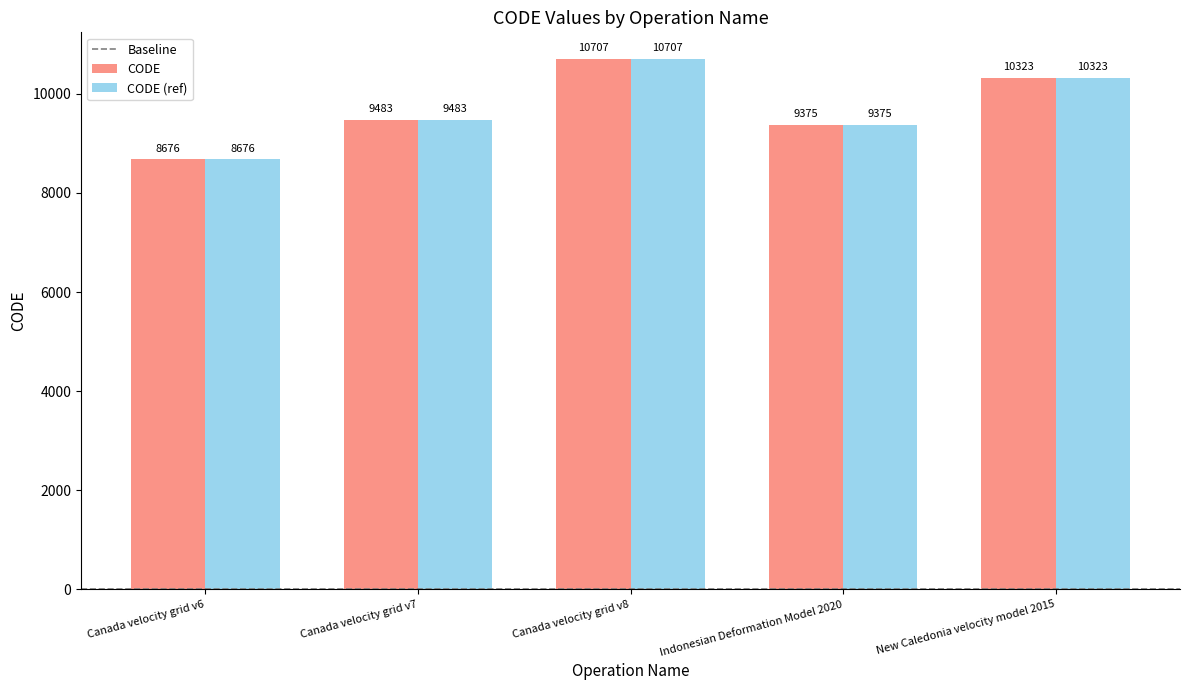

What value does the CODE (ref) series have at Canada velocity grid v6, to the nearest 10?

8680